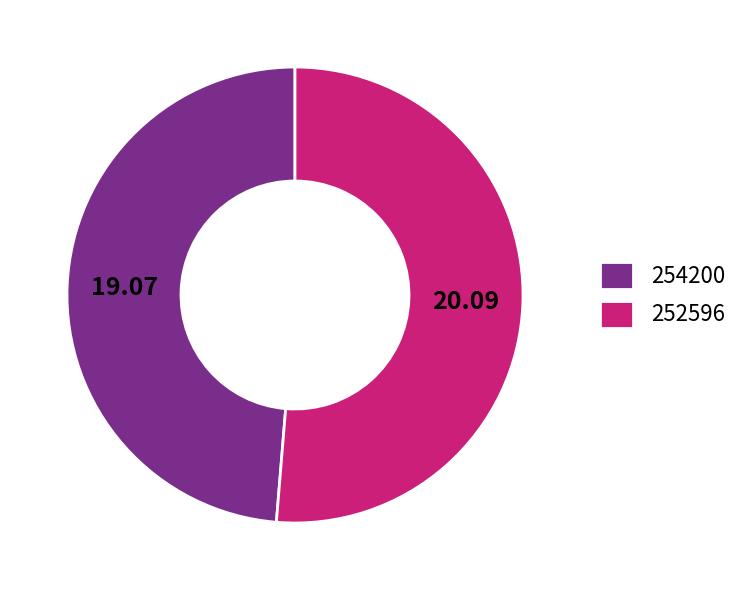

Does 252596 account for over 50% of the chart?

Yes